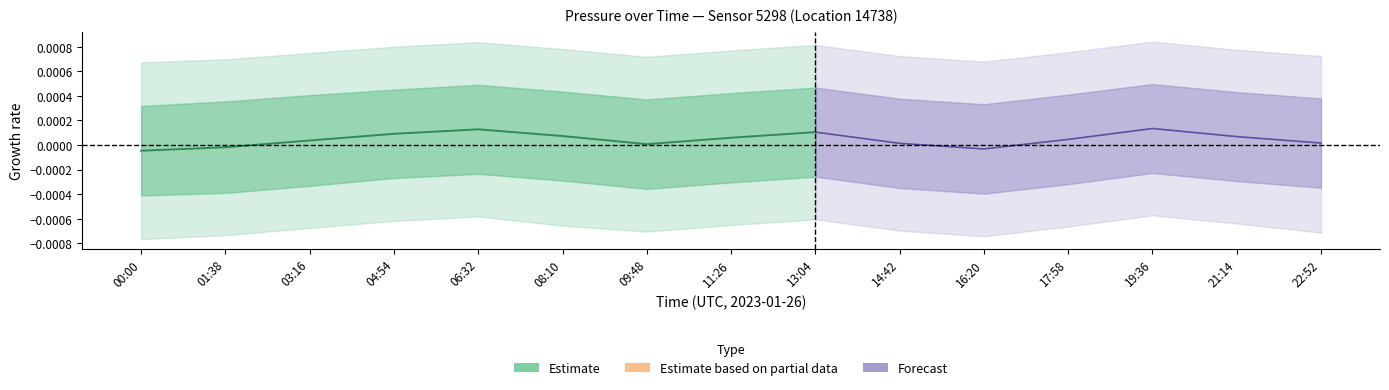

Does the chart have visible grid lines?

No